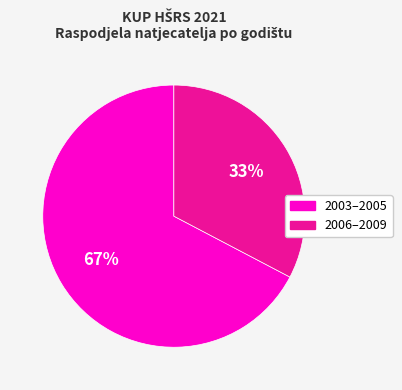

Which slice is the smallest?

2006–2009